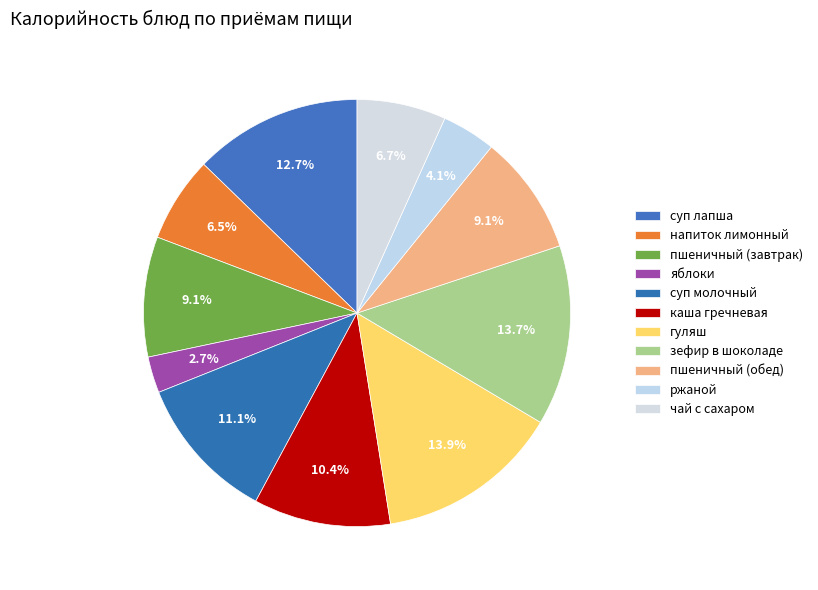

Does пшеничный (завтрак) represent more than half of the total?

No